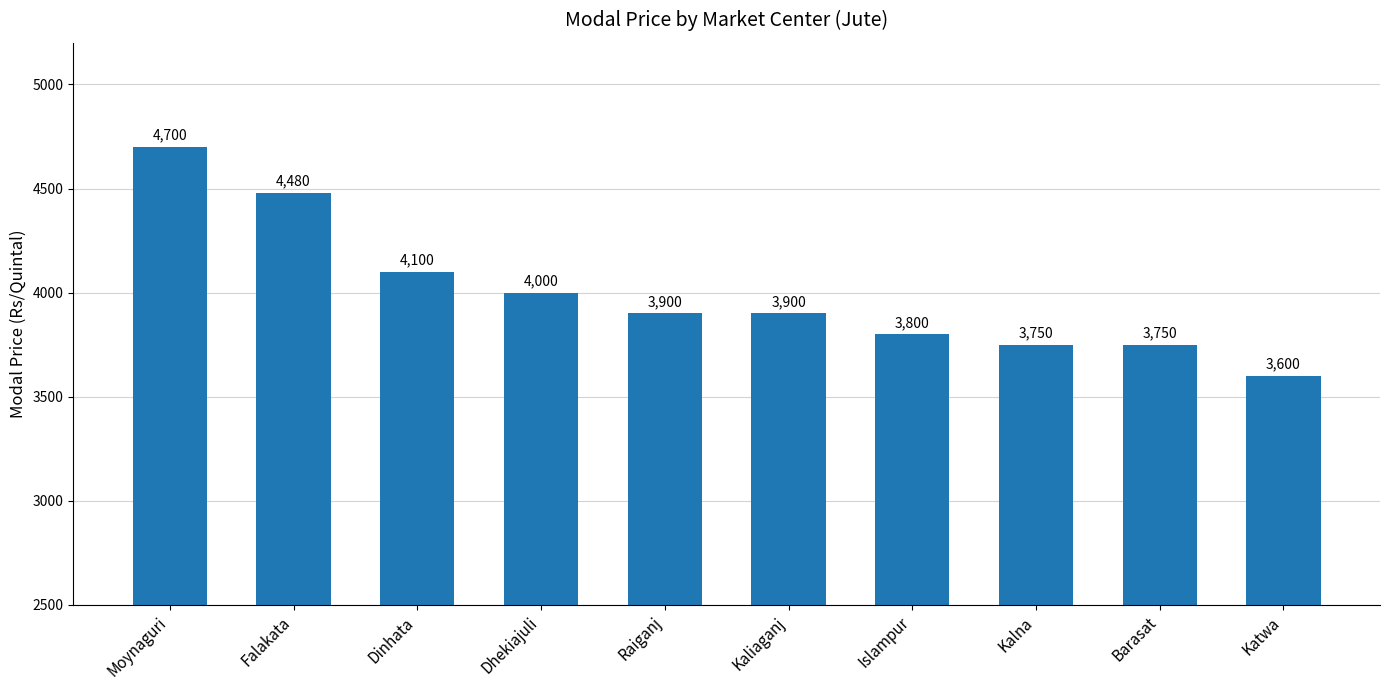

Is it true that the value at Dhekiajuli is 4000?

True